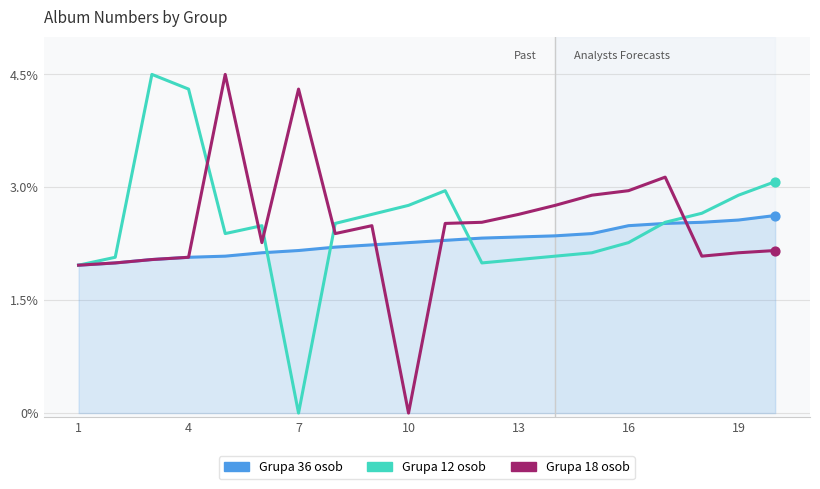

What are all the series names shown in the legend?

Grupa 36 osob, Grupa 12 osob, Grupa 18 osob